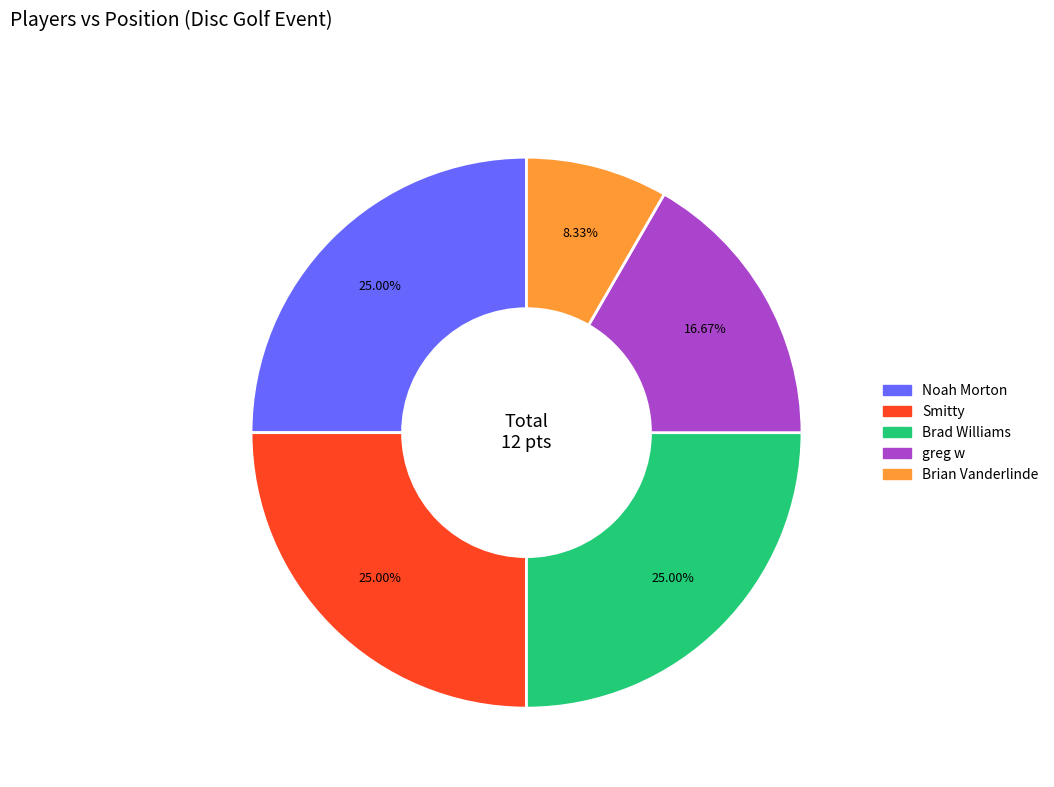

Approximately how many times larger is the value at greg w compared to Brad Williams?

0.7